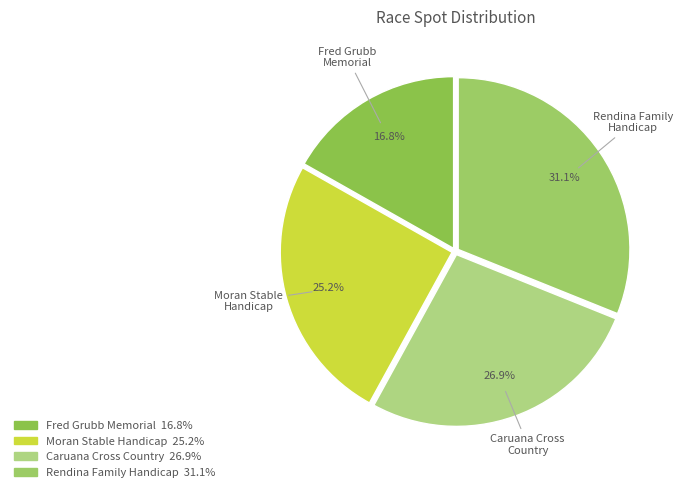

Does any single category account for the majority?

No